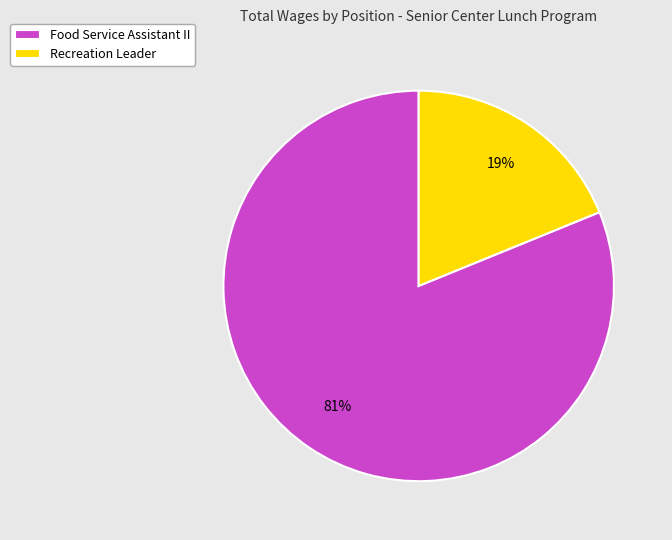

To the nearest percent, what is the difference between the Recreation Leader and Food Service Assistant II slice percentages?

62%